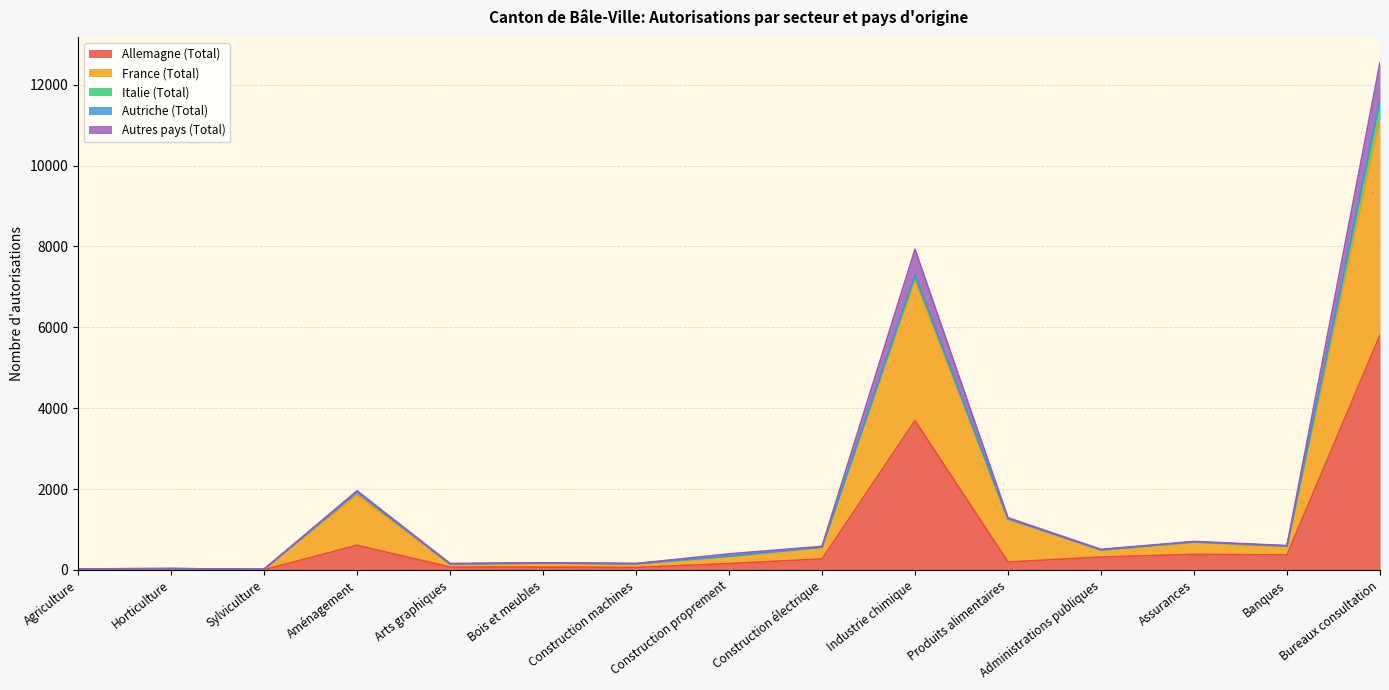

True or false: Autres pays (Total) has more than 2 points higher than both neighbors.

True